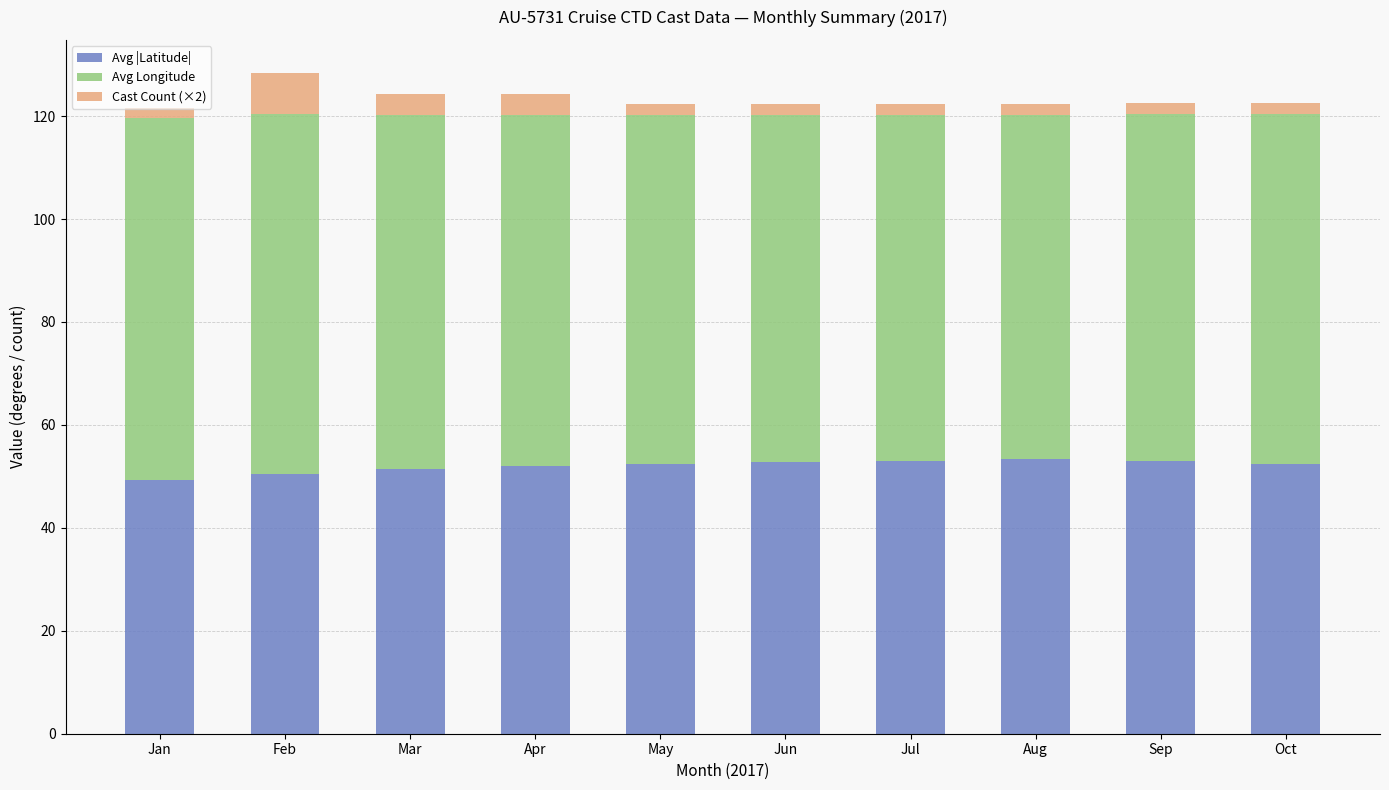

What is the minimum value for Avg |Latitude|?

49.4